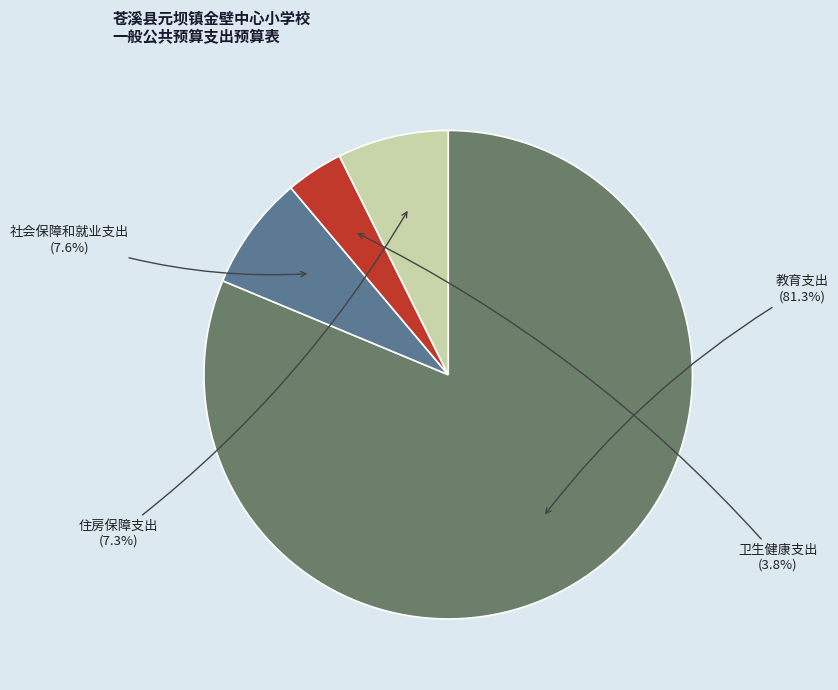

To the nearest percent, what is the average slice percentage?

25%